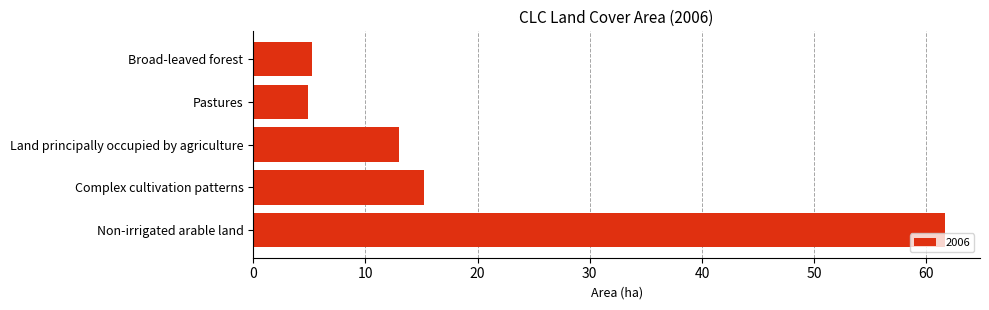

What is the difference between the values at Non-irrigated arable land and Complex cultivation patterns?

46.5